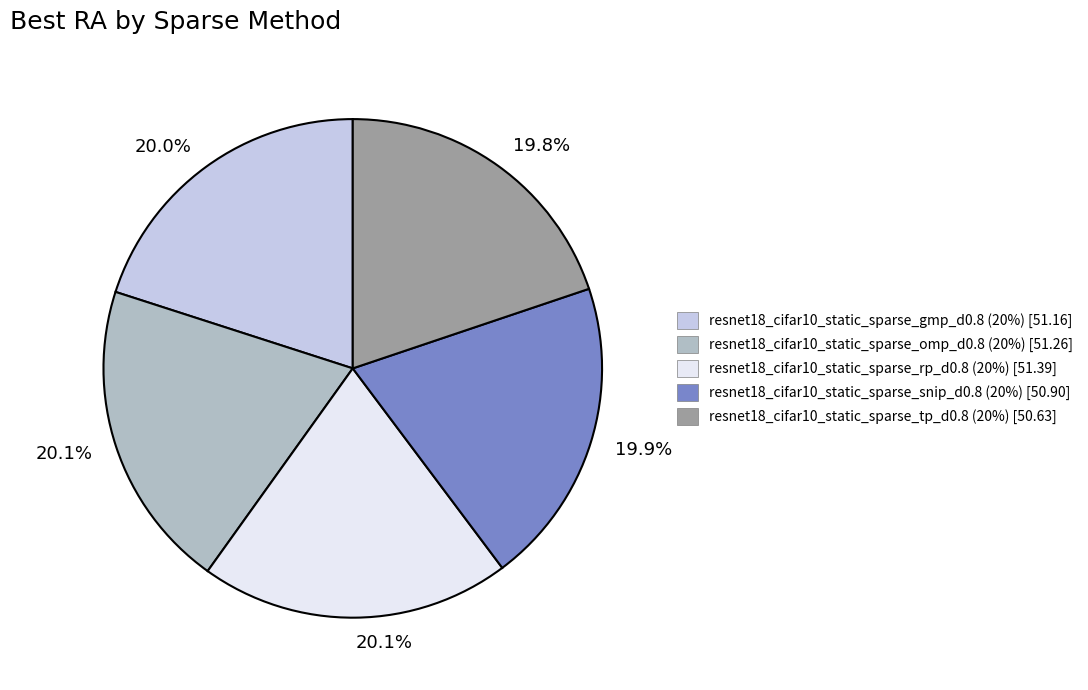

Is there any slice that represents more than half of the pie?

No